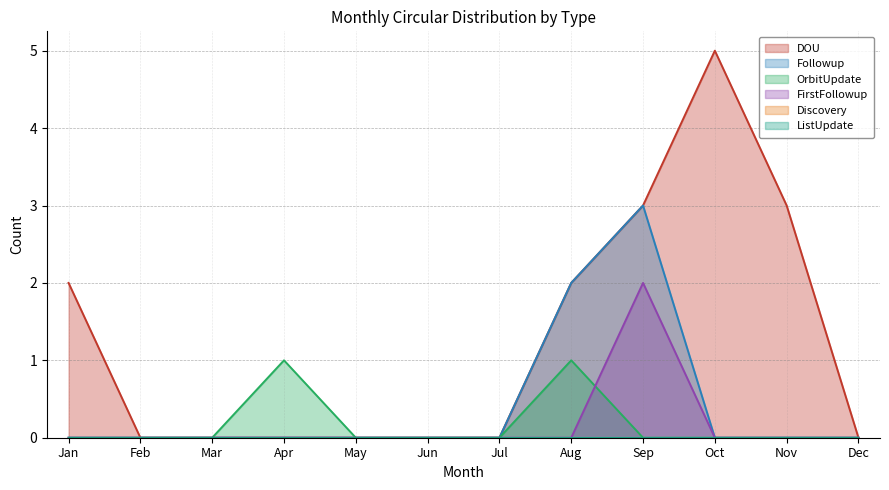

At which category is the sum across all series the highest?

Sep